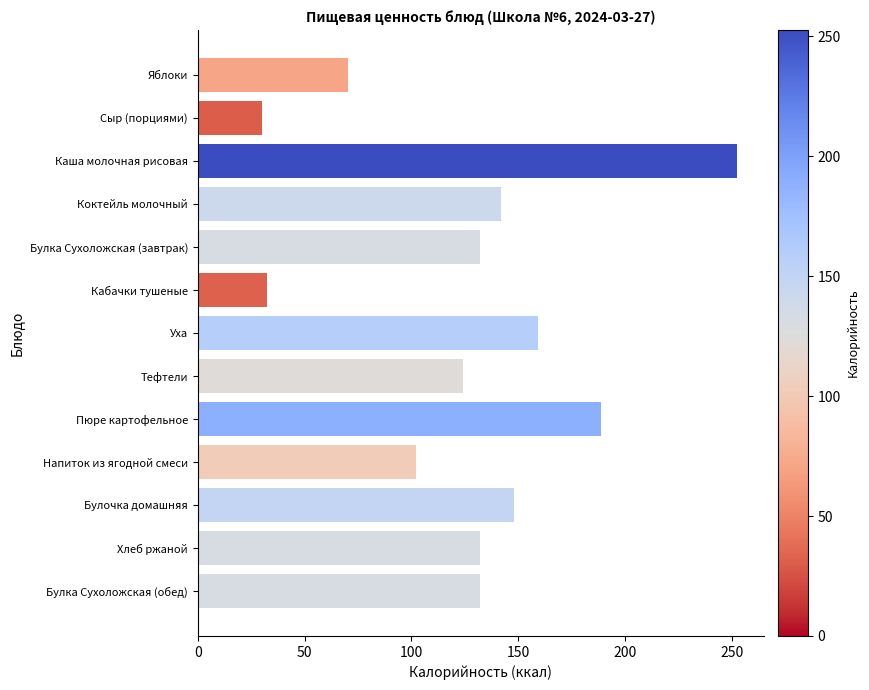

What value does the data have at Тефтели?

124.2